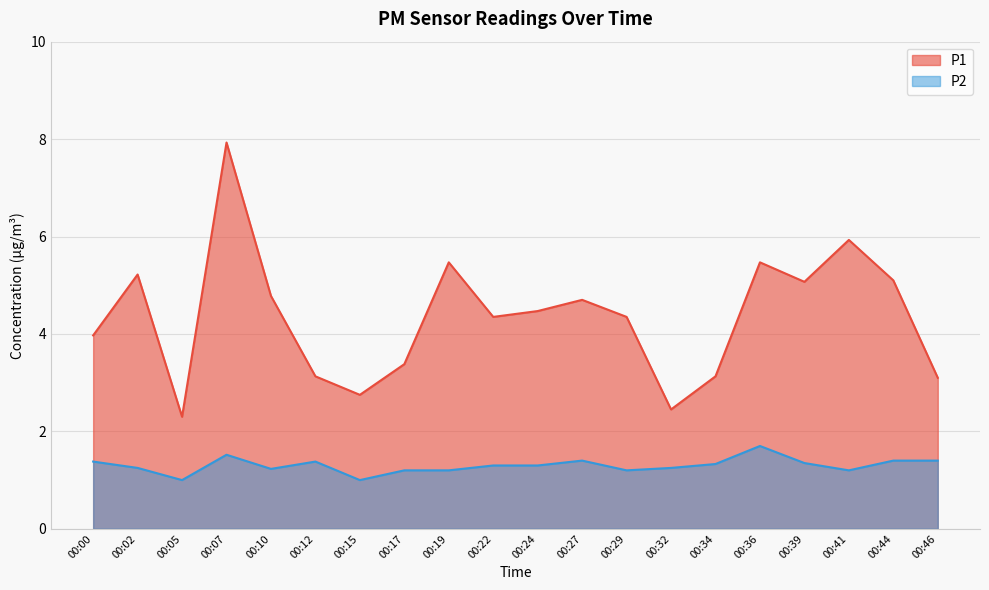

How many values in the P2 series exceed 1?

18